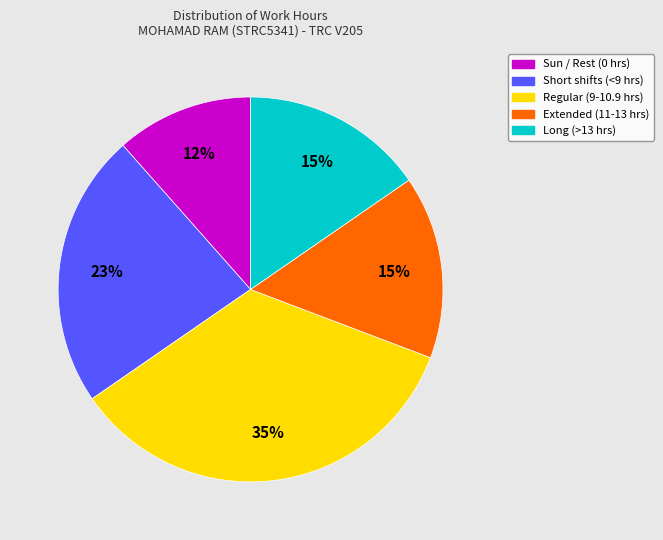

To the nearest percent, what is the difference between the largest and smallest slice percentages?

23%